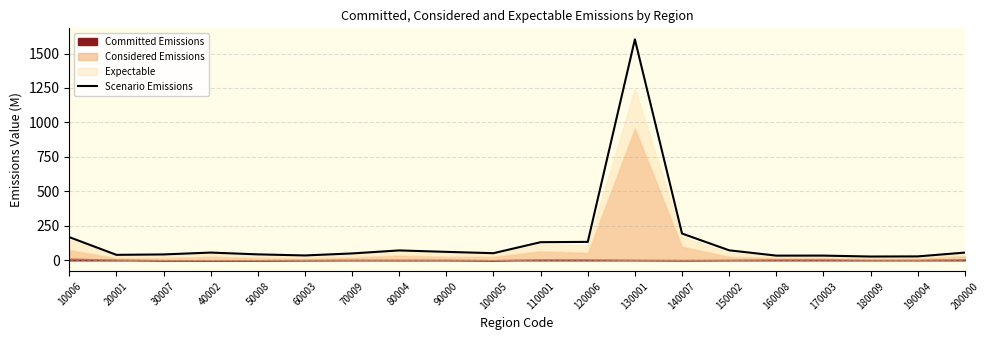

What value does the data have at 170003?

33.9